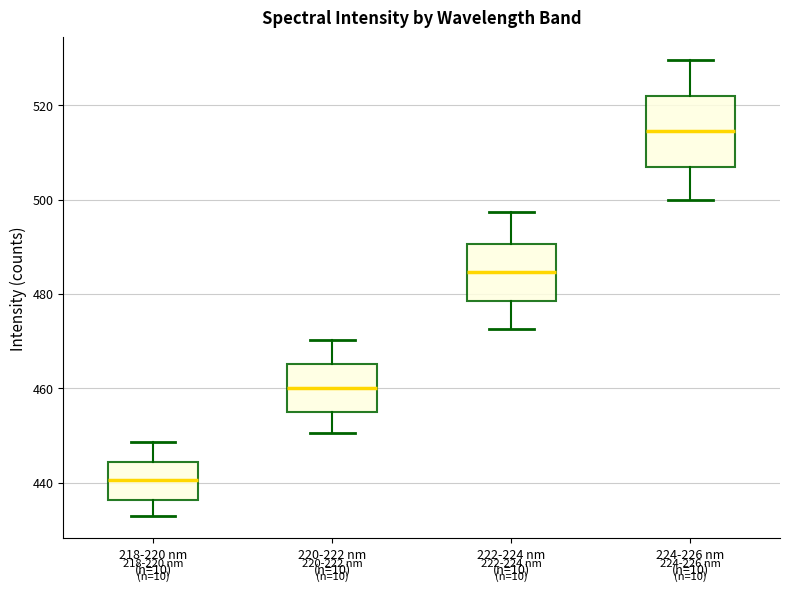

Reading left to right, transcribe this box plot: for each box, give where its median line is, the range the box spans, and where its two whiskers end, as read against the y-axis. The values are not printed on the chart, so give them approximately, as read against the axis.

218-220 nm (n=10): median 440, box 436 to 444, whiskers 434 to 448
220-222 nm (n=10): median 460, box 456 to 466, whiskers 450 to 470
222-224 nm (n=10): median 484, box 478 to 490, whiskers 472 to 498
224-226 nm (n=10): median 514, box 506 to 522, whiskers 500 to 530